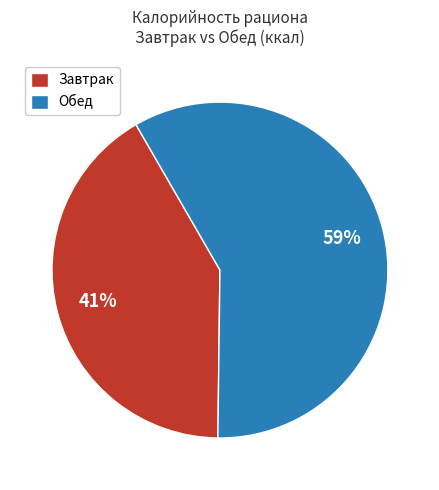

How many segments does this pie chart have?

2